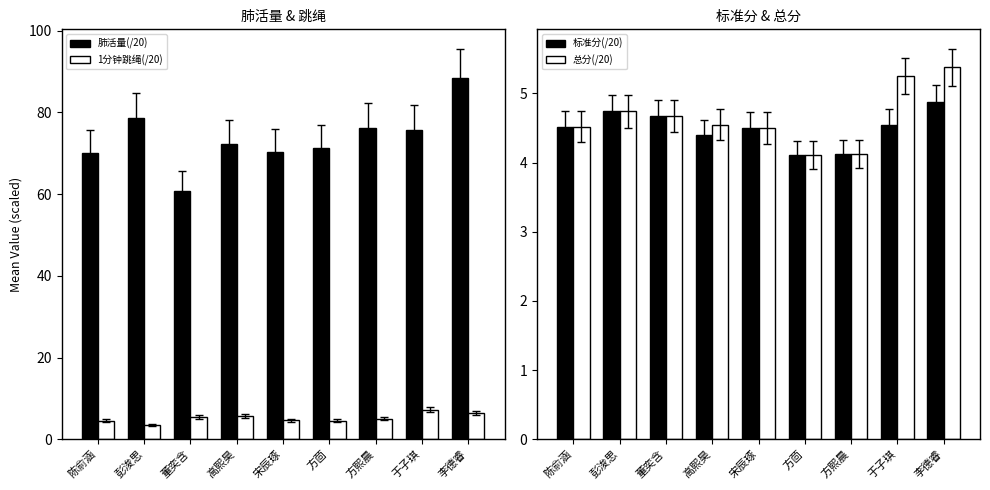

Is the value of 肺活量(/20) at 陈俞涵 greater than the value of 总分(/20) at 陈俞涵?

Yes